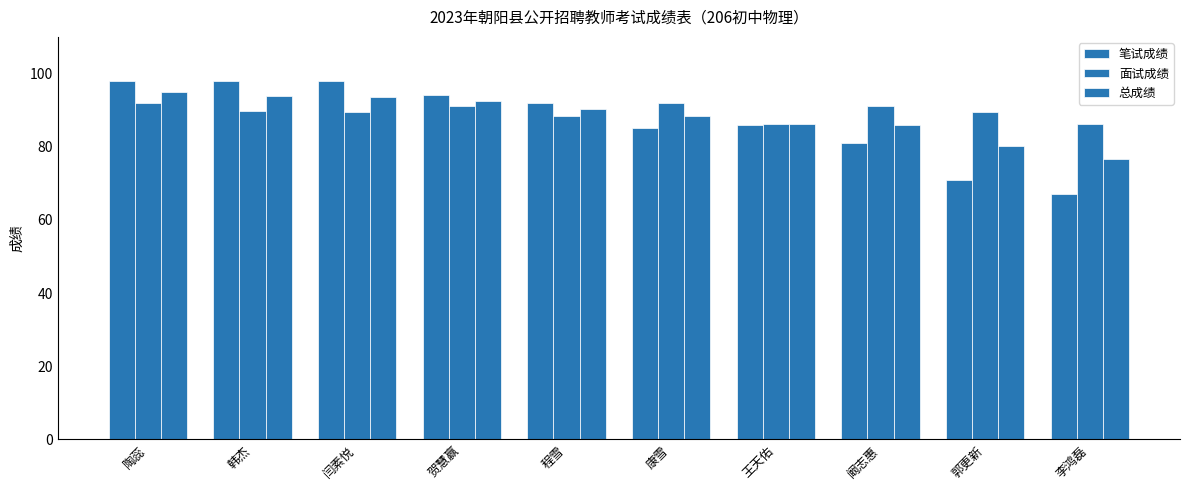

Reading right to left, list all the values displayed in this chart.

笔试成绩: 李鸿磊=67.0	郭更新=71.0	阚志惠=81.0	王天佑=86.0	康雪=85.0	程雪=92.0	贺慧赢=94.0	闫素悦=98.0	韩杰=98.0	陶蕊=98.0
面试成绩: 李鸿磊=86.2	郭更新=89.4	阚志惠=91.0	王天佑=86.2	康雪=91.8	程雪=88.4	贺慧赢=91.0	闫素悦=89.4	韩杰=89.8	陶蕊=92.0
总成绩: 李鸿磊=76.6	郭更新=80.2	阚志惠=86.0	王天佑=86.1	康雪=88.4	程雪=90.2	贺慧赢=92.5	闫素悦=93.7	韩杰=93.9	陶蕊=95.0